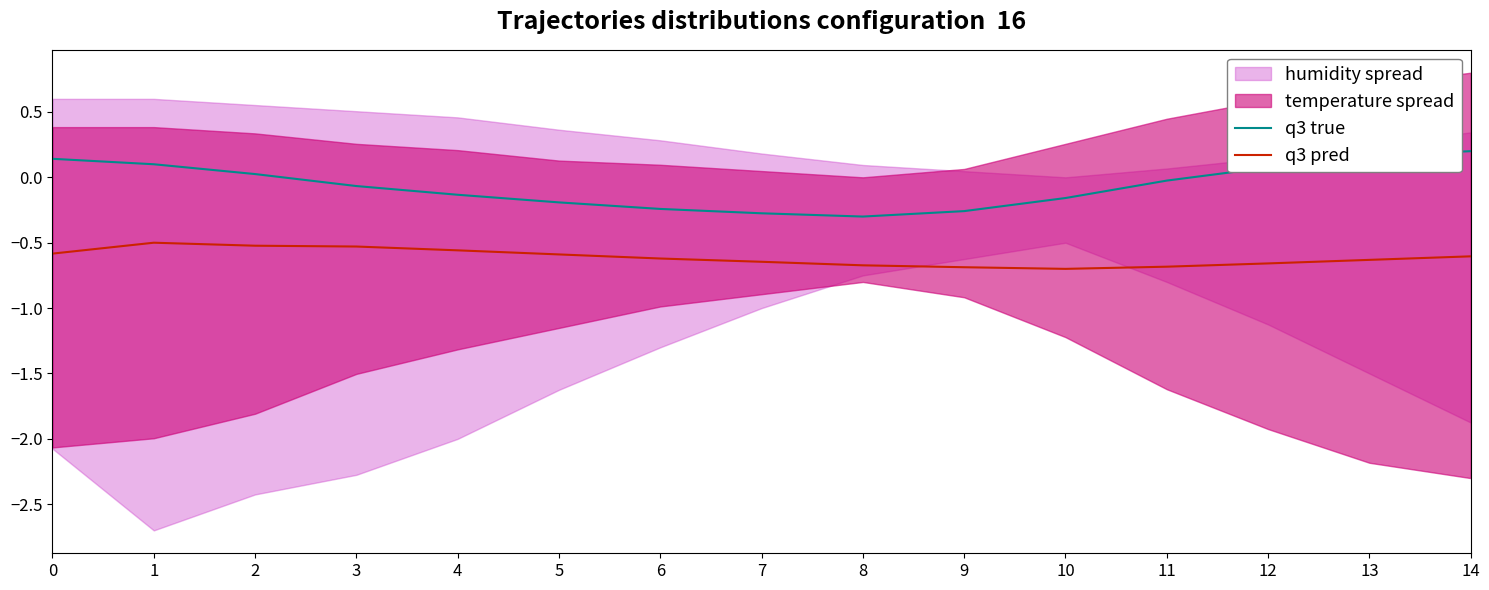

What is the highest value of the q3 pred series?

-0.5